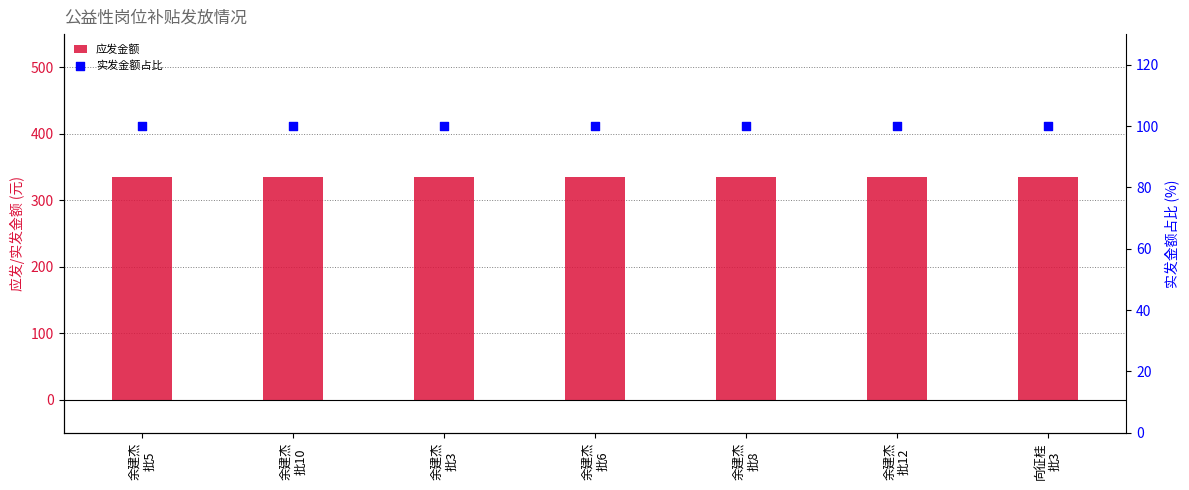

Is the value of 应发金额 at 余建杰
批8 greater than the value of 实发金额占比 at 余建杰
批3?

Yes